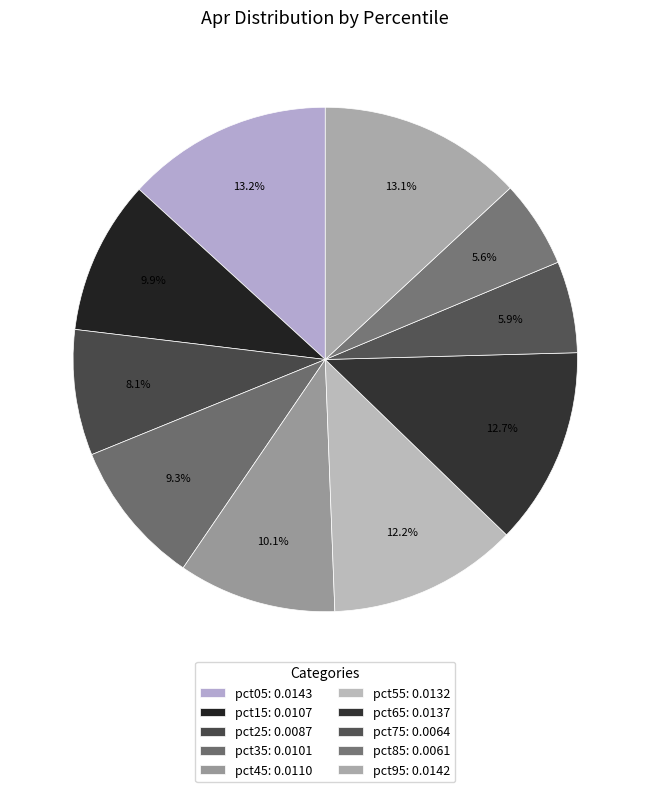

How many slices are in this pie chart?

10